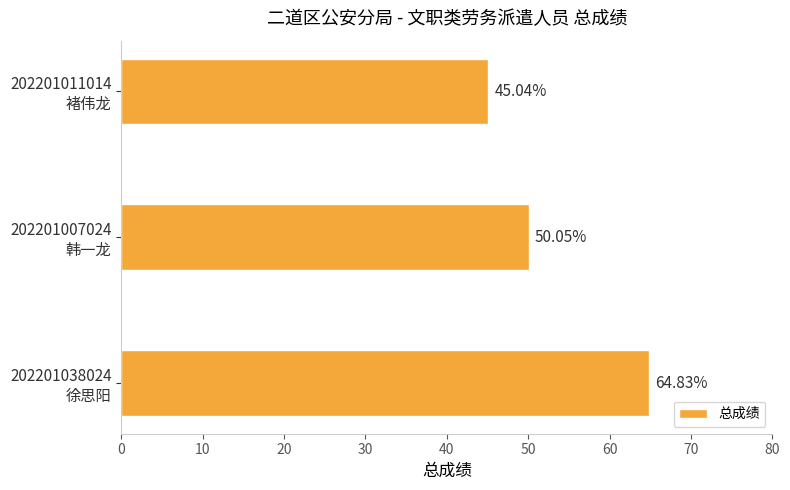

At which category does the chart reach its minimum across all series?

202201011014
褚伟龙